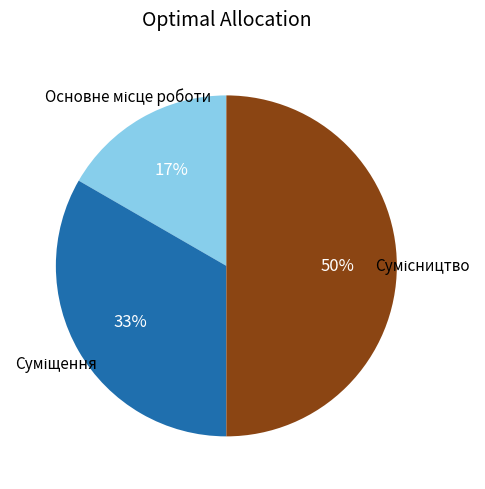

To the nearest percent, what is the average slice percentage?

33%